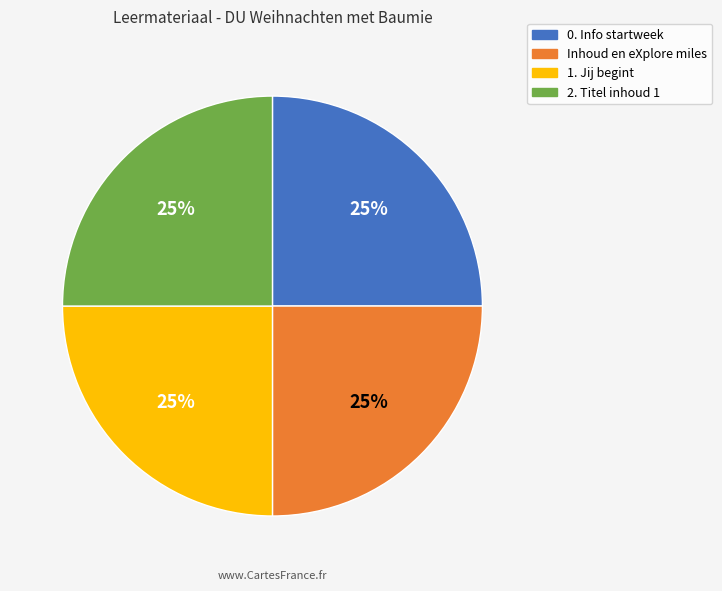

To the nearest percent, what portion does Inhoud en eXplore miles represent?

25%